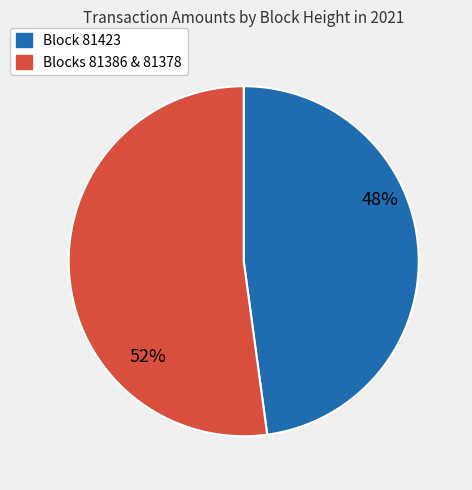

To the nearest percent, what is the difference between the largest and smallest slice percentages?

4%